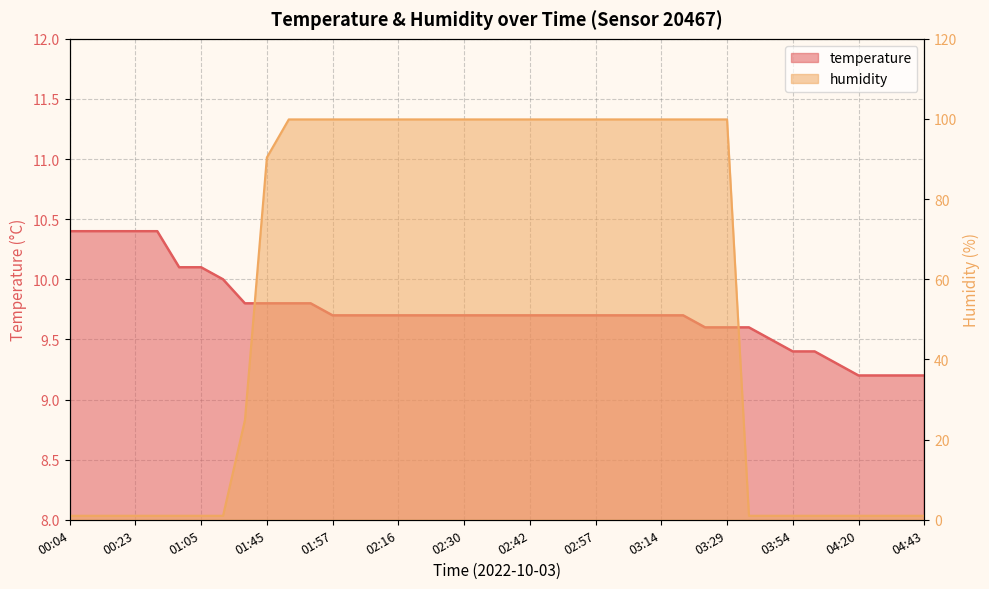

The value of humidity at 00:18 is 1.0. True or false?

True